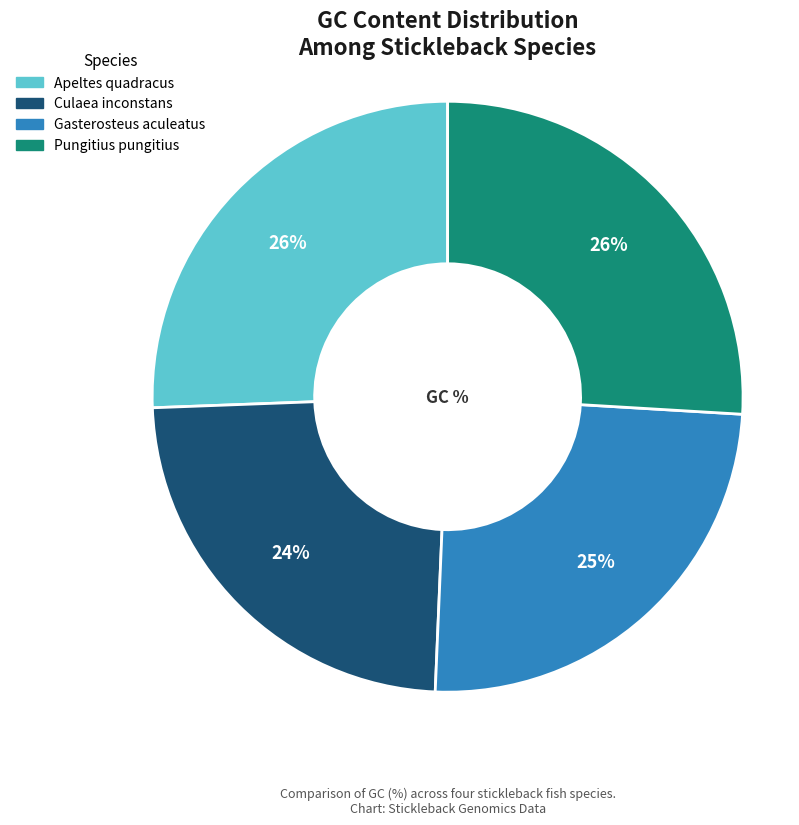

What percentage is the Apeltes quadracus slice, to the nearest percent?

26%